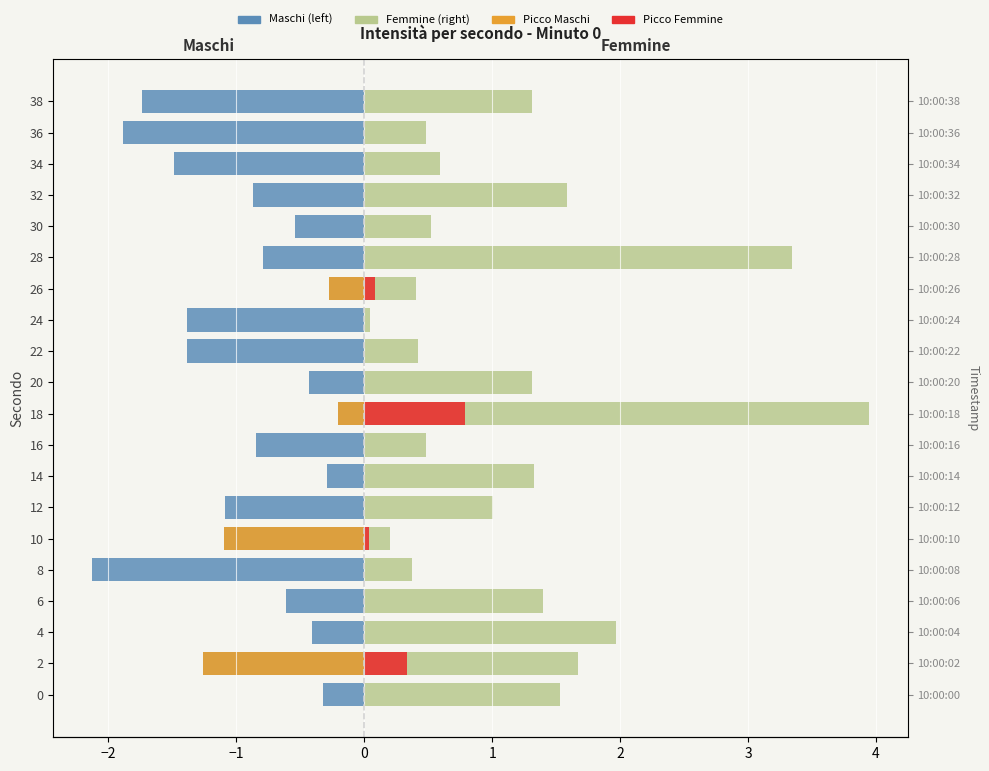

The value of Maschi (left) at 2 is -1.3. True or false?

True